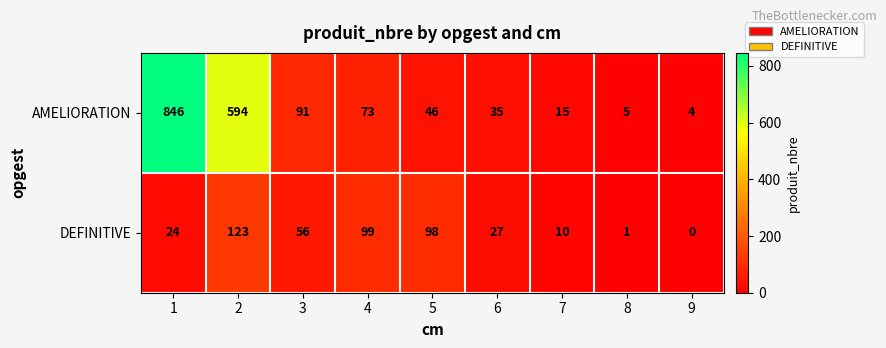

Reading right to left, extract all data points from this chart.

AMELIORATION: 4	5	15	35	46	73	91	594	846
DEFINITIVE: 0	1	10	27	98	99	56	123	24